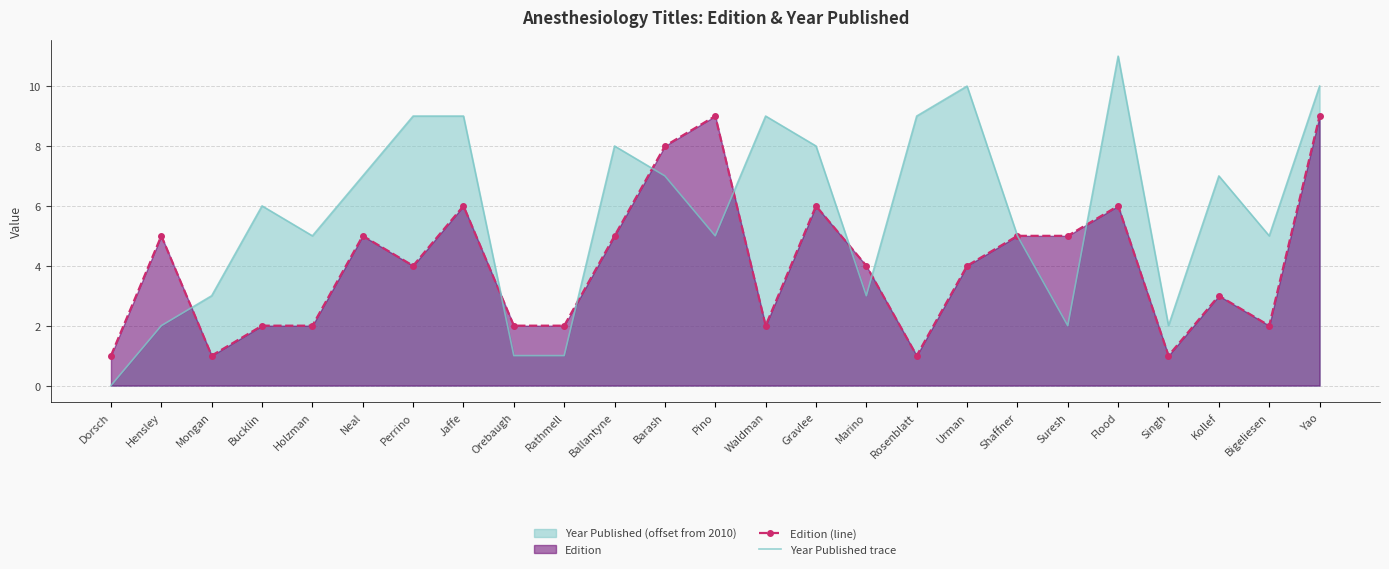

What value does the Edition (line) series have at Ballantyne?

5